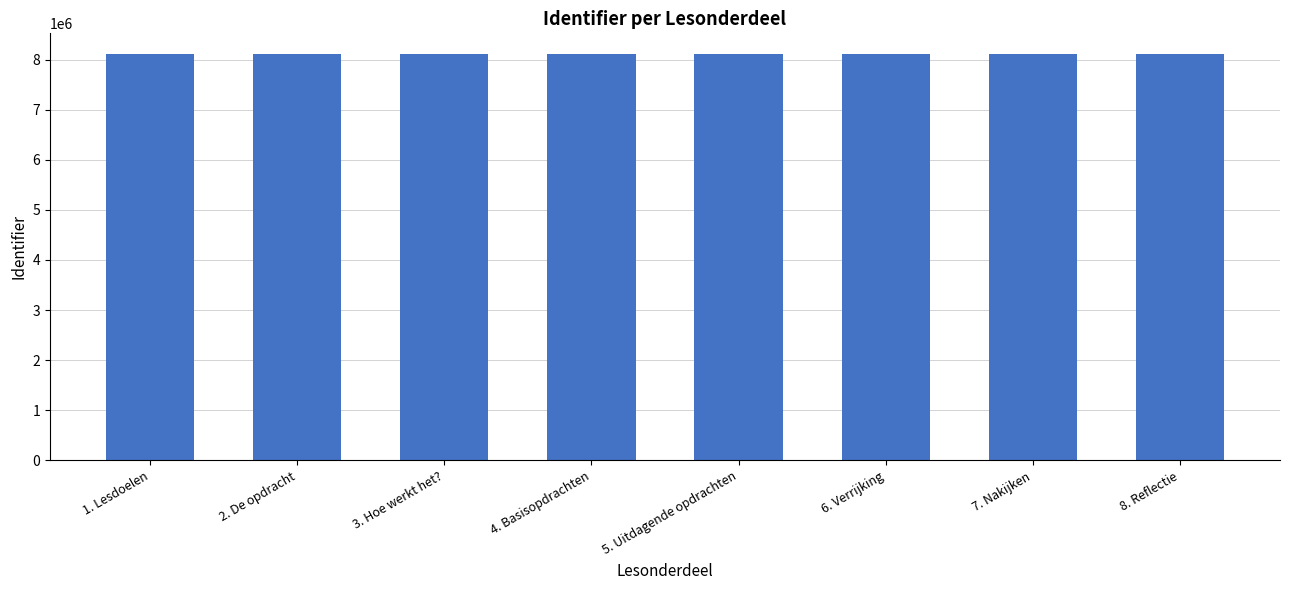

The chart shows a value of 1958032 at 7. Nakijken. True or false?

False